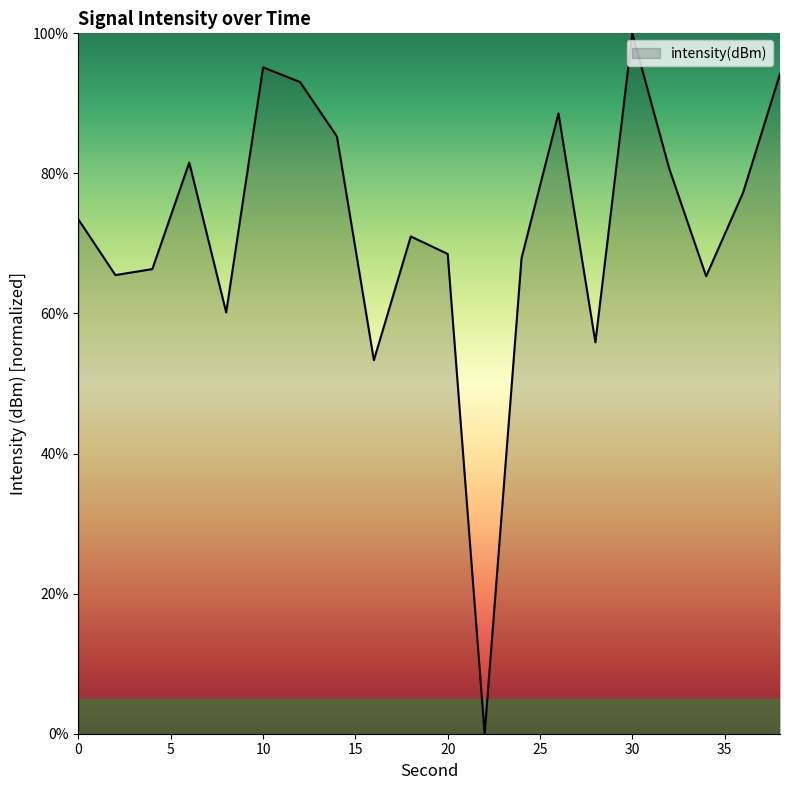

What is the maximum value shown in the chart?

100.0